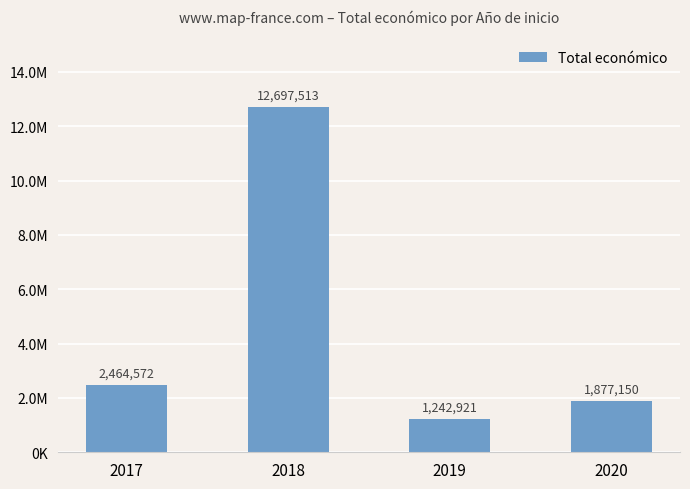

The value at 2017 is 2464572. True or false?

True